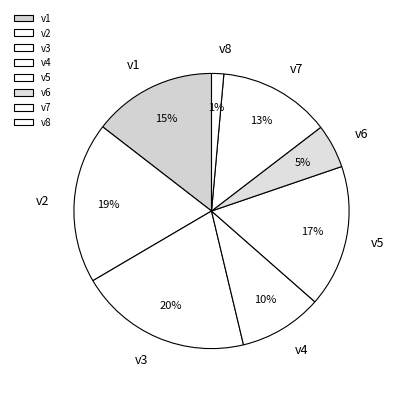

To the nearest percent, what is the difference between the v5 and v6 slice percentages?

12%